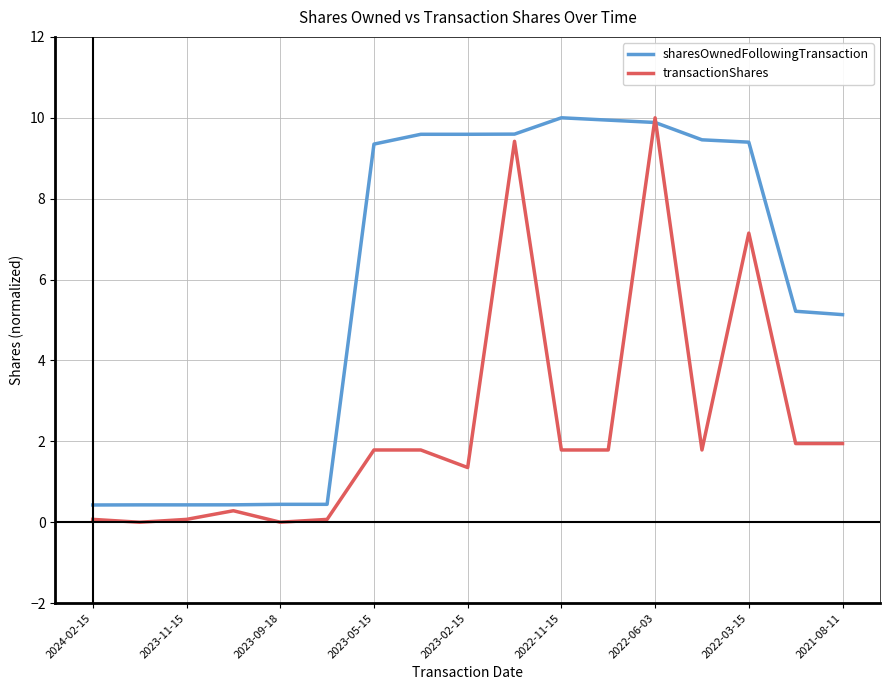

Does the chart display data point markers on the line(s)?

No